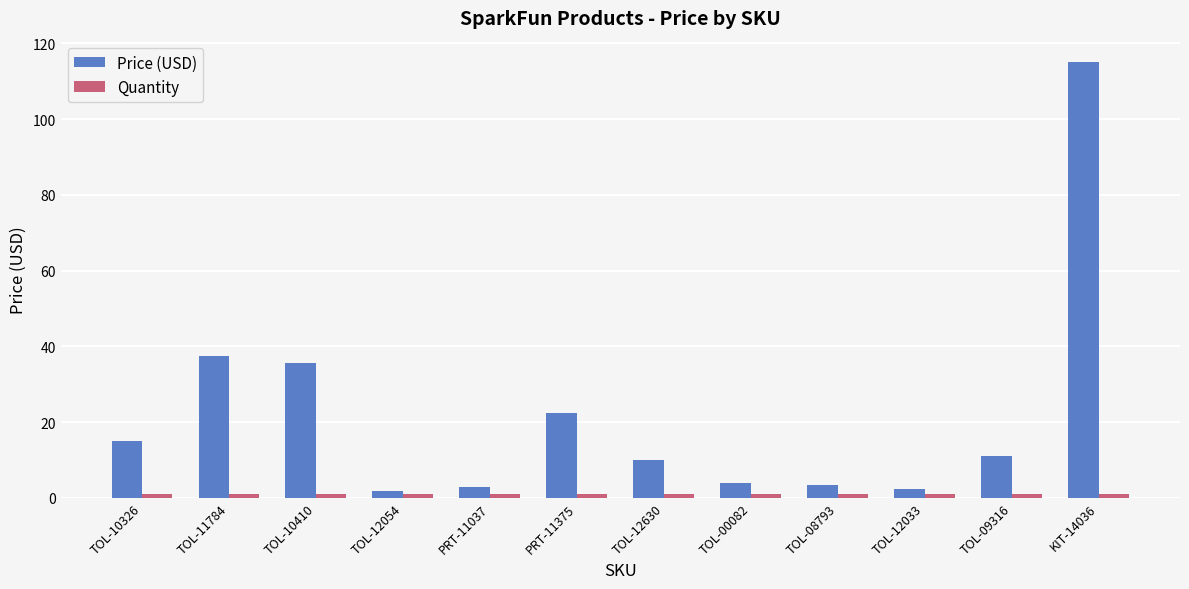

At which category is the sum across all series the highest?

KIT-14036